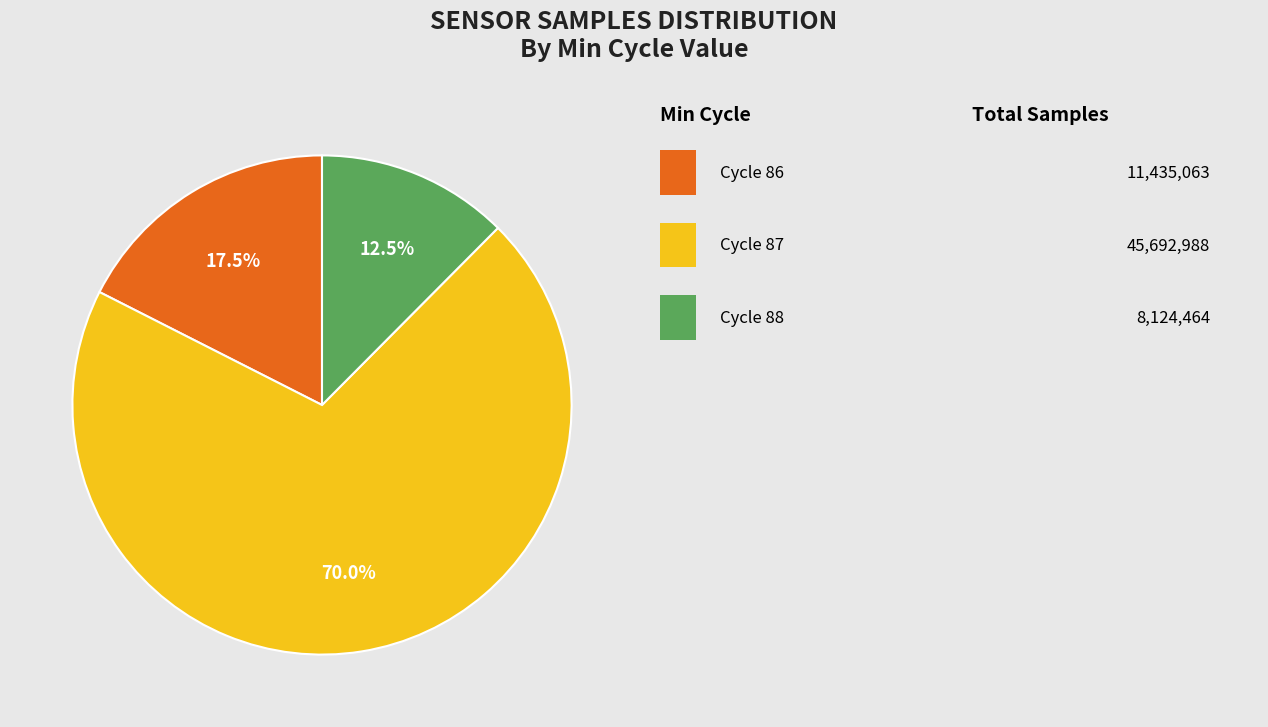

Is there a majority slice in this chart?

Yes